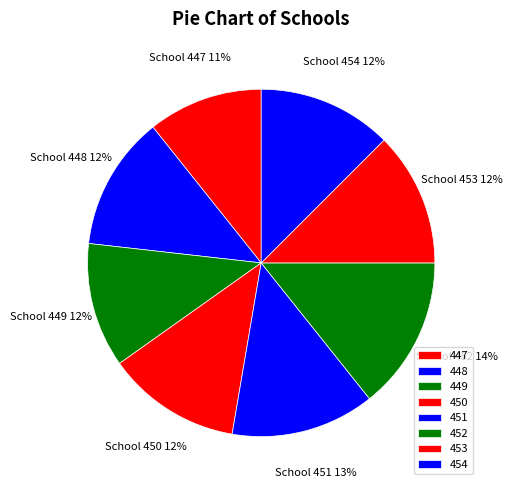

Between 448 and 454, which is larger?

448